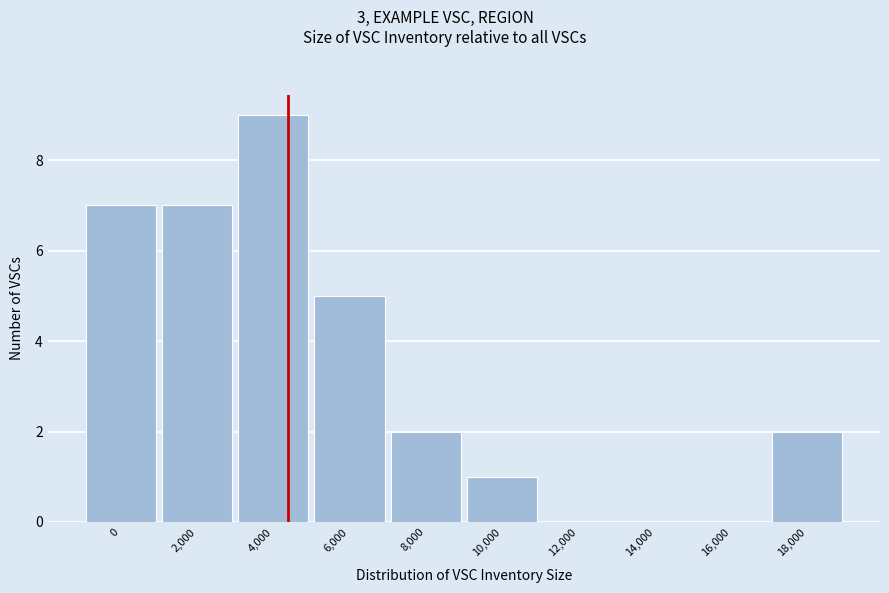

Reading left to right, extract all data points from this chart.

0=7	2,000=7	4,000=9	6,000=5	8,000=2	10,000=1	12,000=0	14,000=0	16,000=0	18,000=2